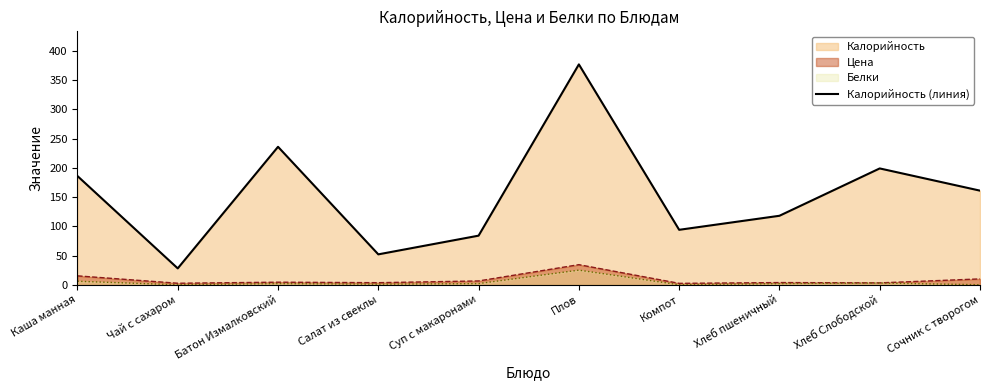

At which category does the data reach its first local peak?

Батон Измалковский